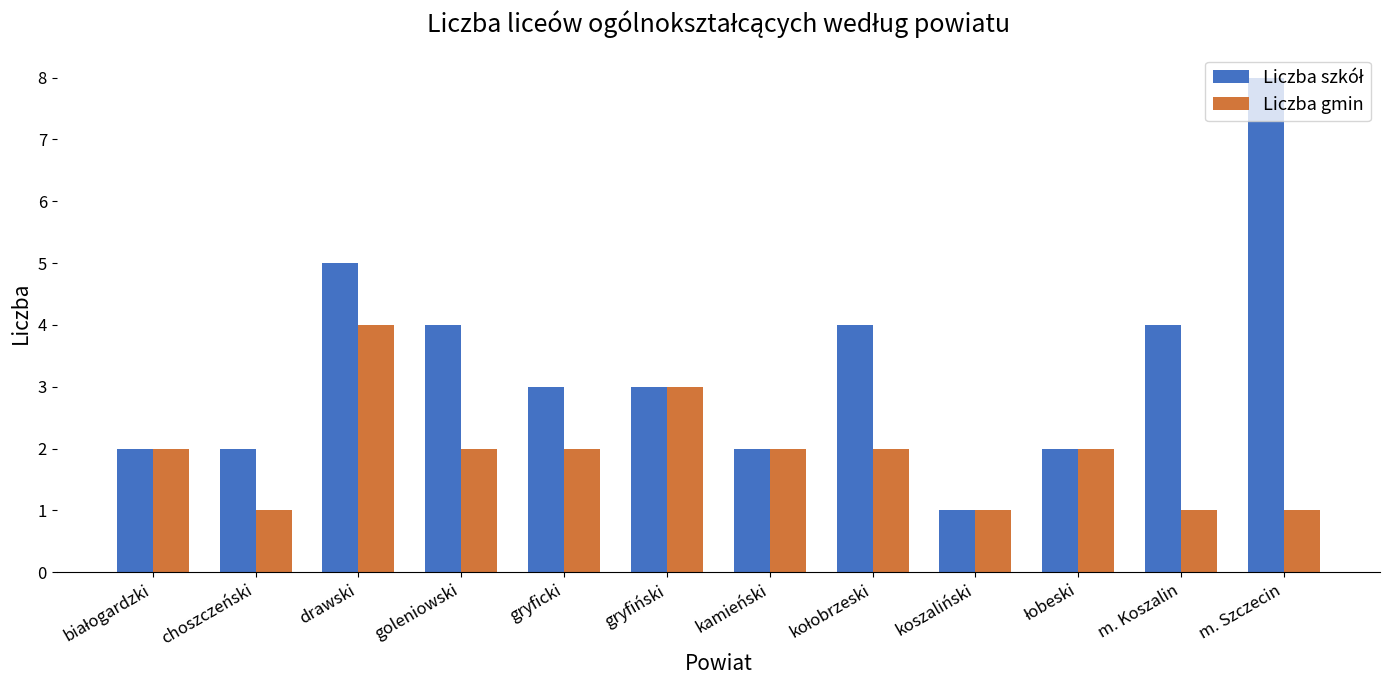

What is the highest value of the Liczba gmin series?

4